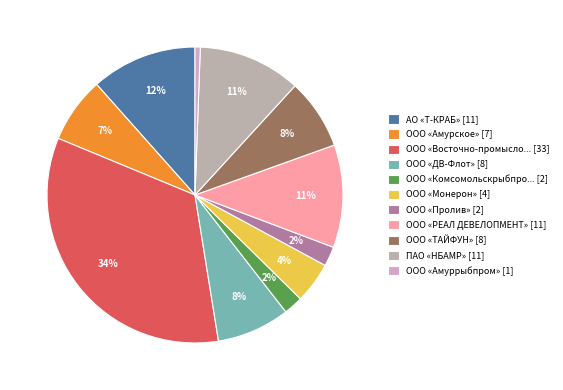

What is the smallest slice in the pie chart?

ООО «Амуррыбпром» [1]